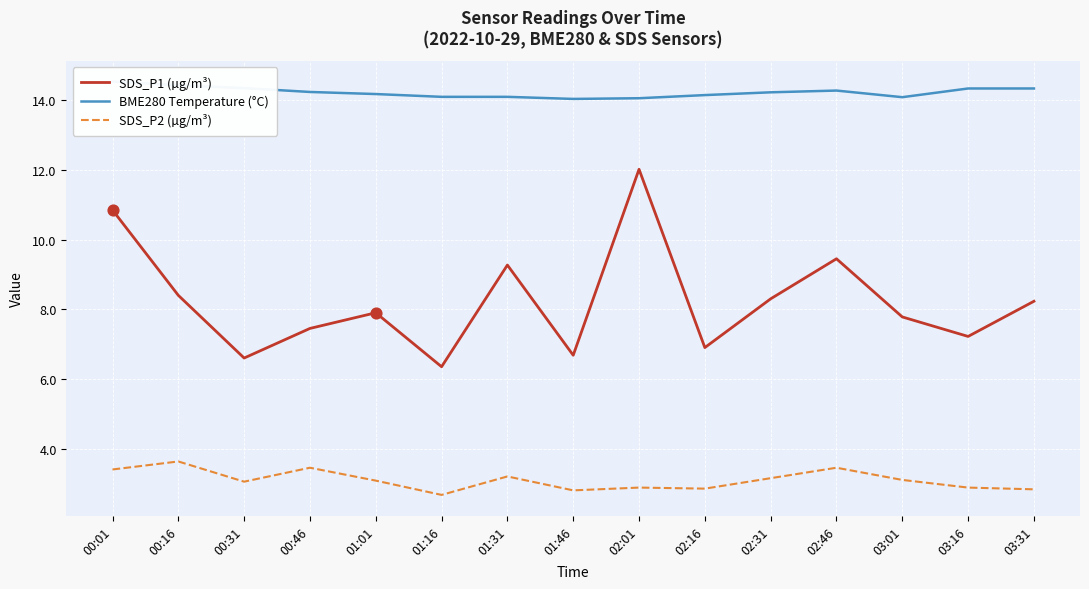

Which series has the largest total across all categories?

BME280 Temperature (°C)